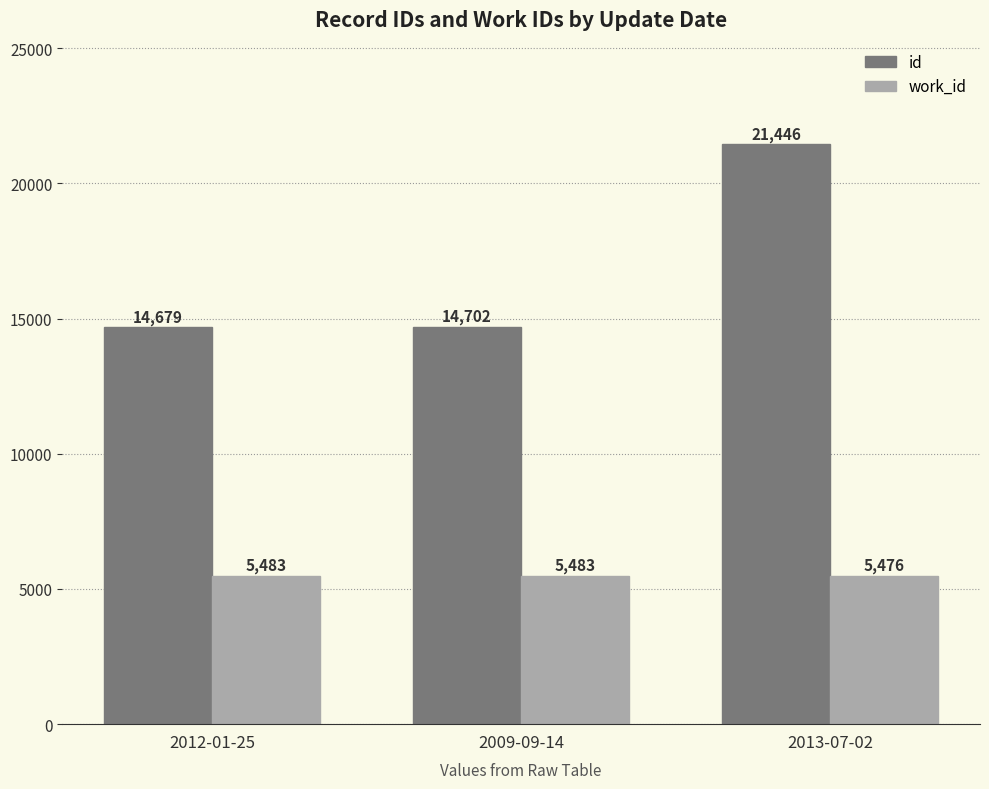

List the series in order of their peak value, highest first.

id, work_id